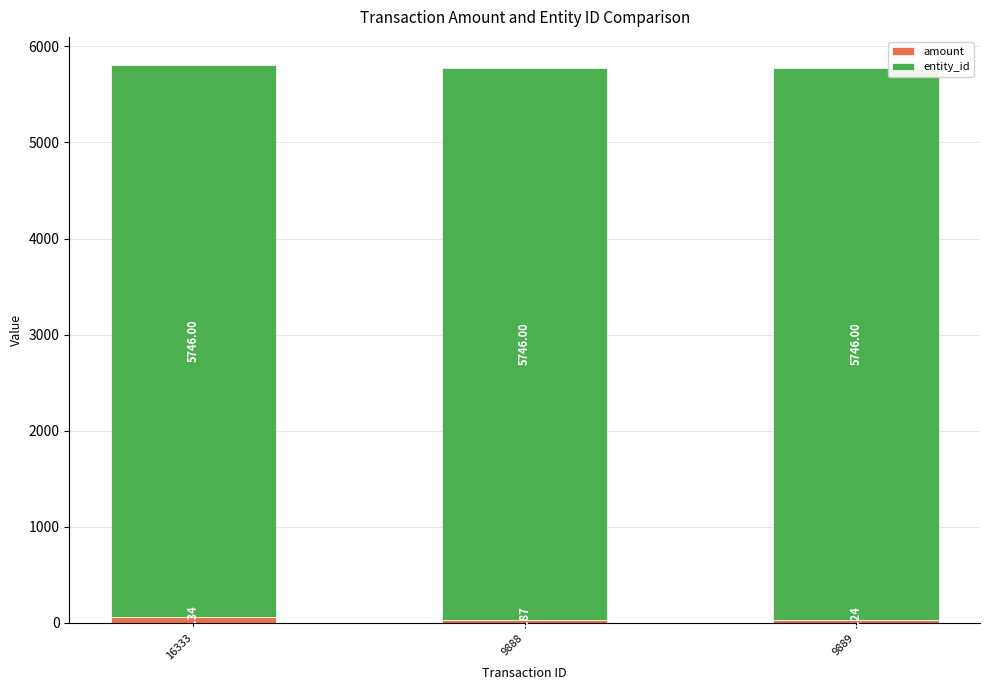

What is the difference between the maximum and second lowest values in the amount series?

33.5